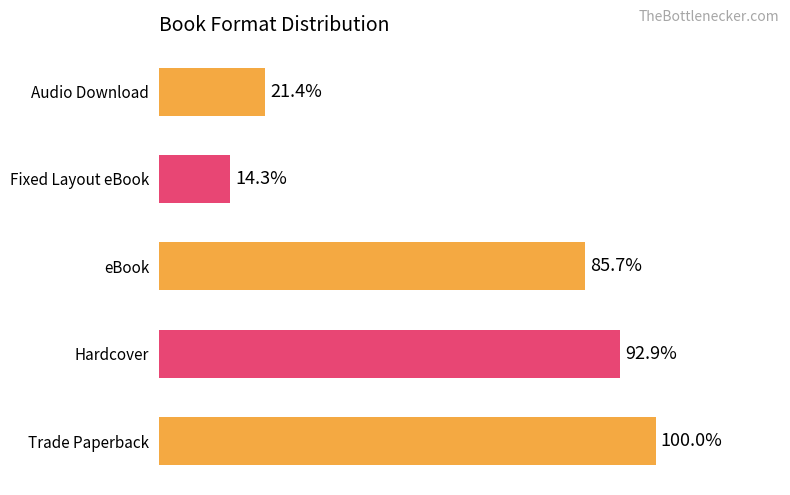

At which label is the value closest to 57?

eBook